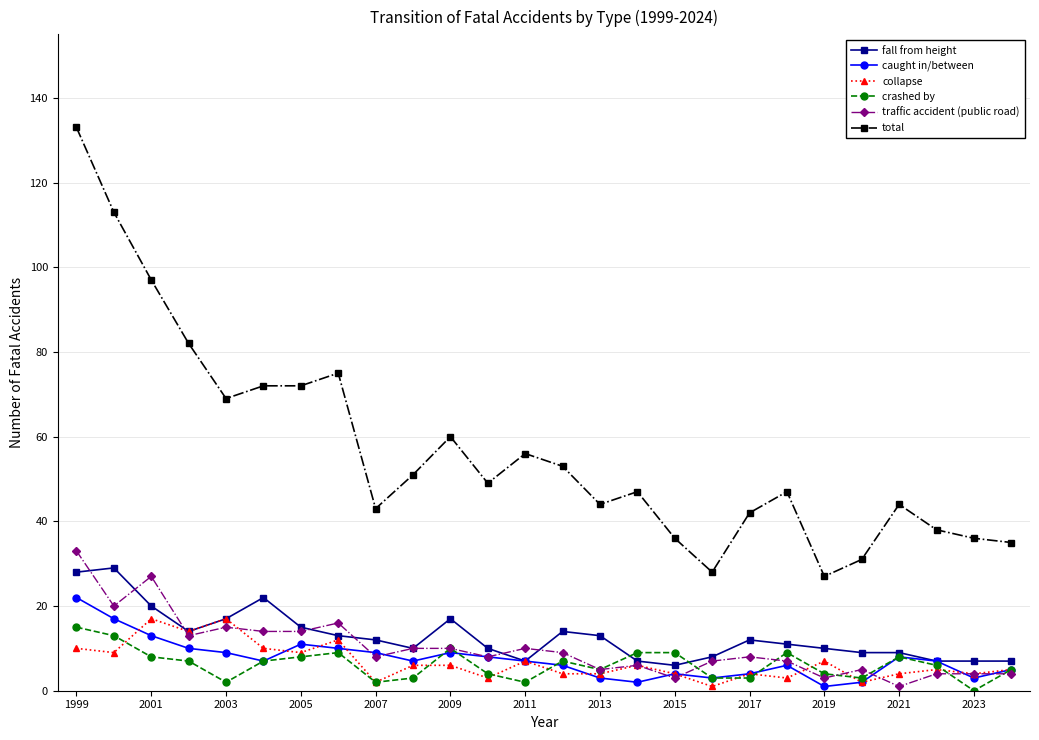

True or false: traffic accident (public road) and total cross at least once.

False